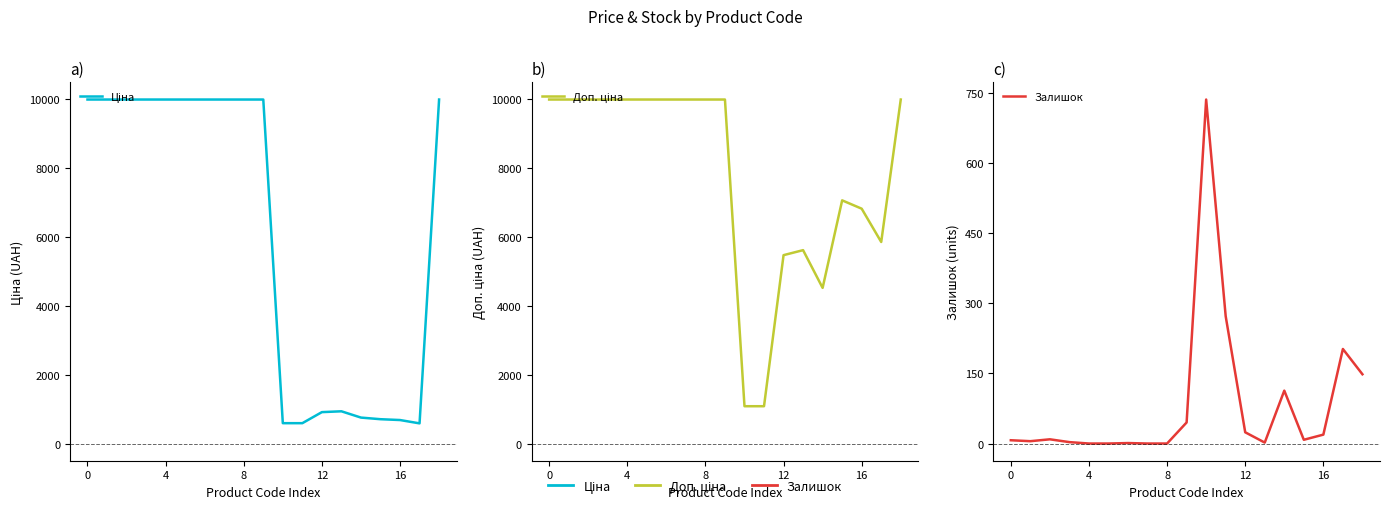

In Доп. ціна, how many points are higher than both neighbors (excluding endpoints)?

2